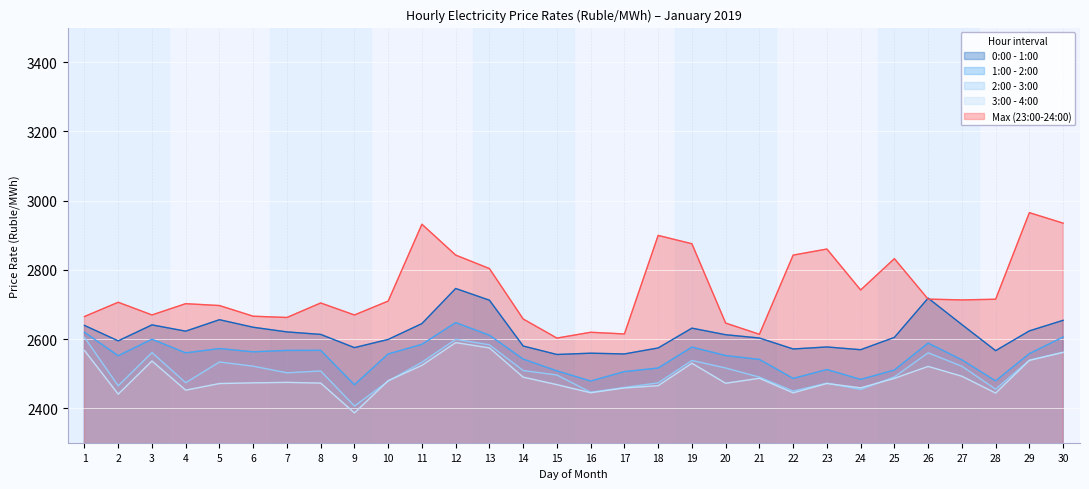

True or false: Max (23:00-24:00) and 3:00 - 4:00 intersect in this chart.

False